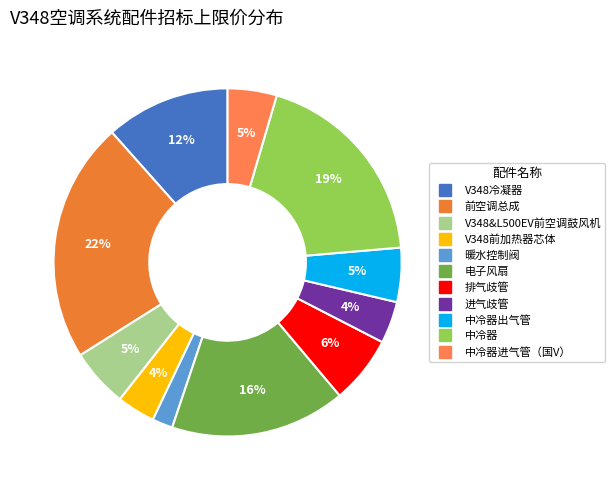

How many segments does this pie chart have?

11